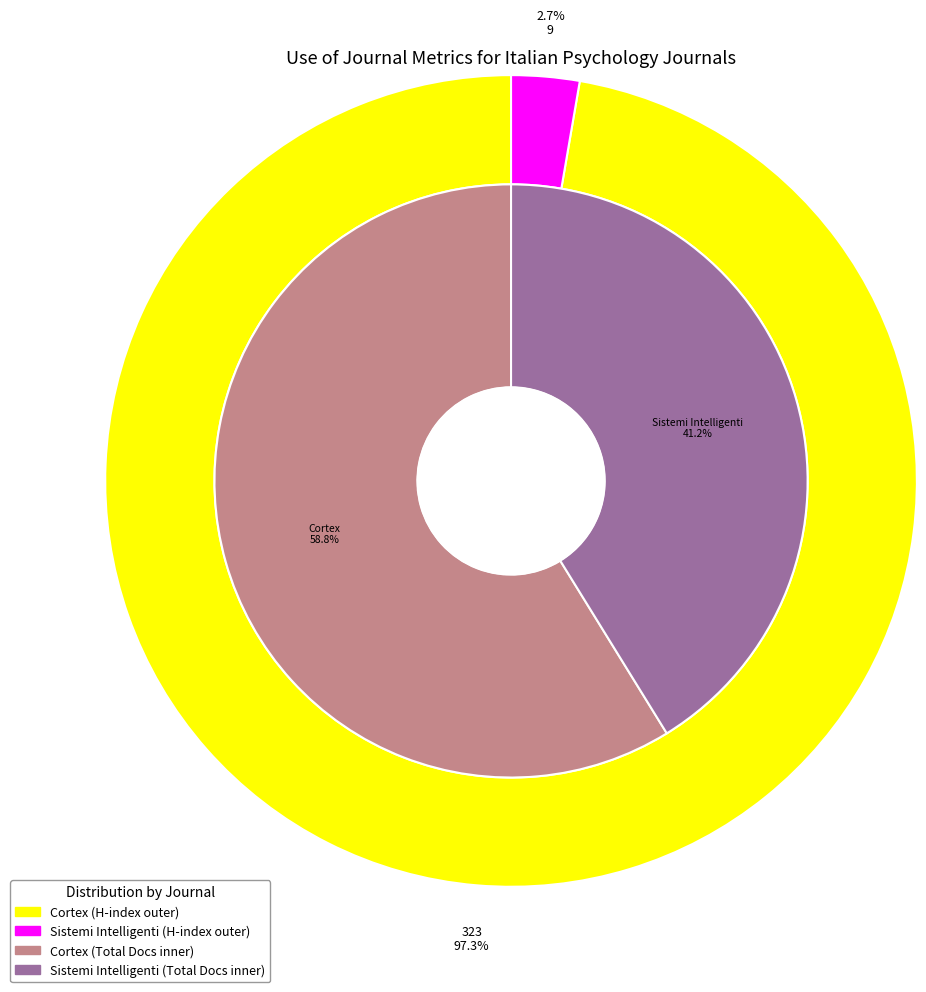

Is it true that Cortex is 7% of the pie?

False